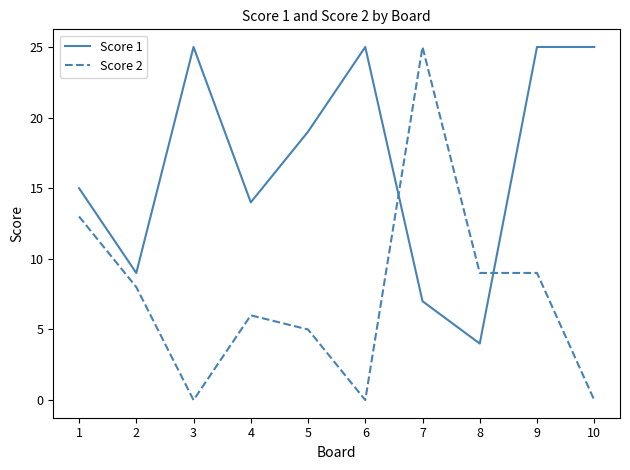

What value does the Score 2 series have at 8, to the nearest 5?

10